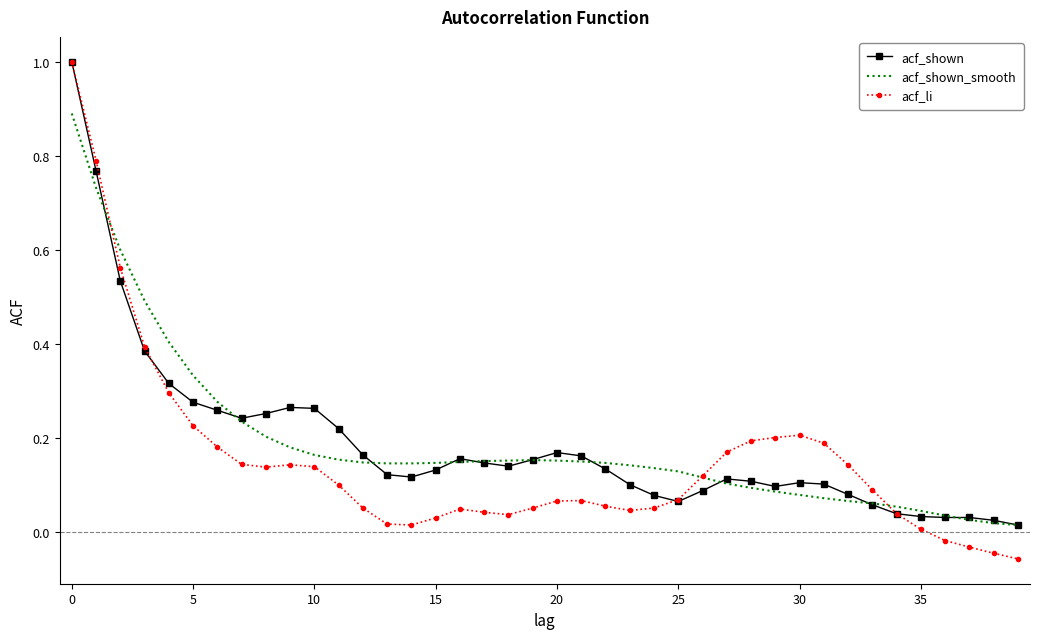

Which series has the largest range (max minus min)?

acf_li